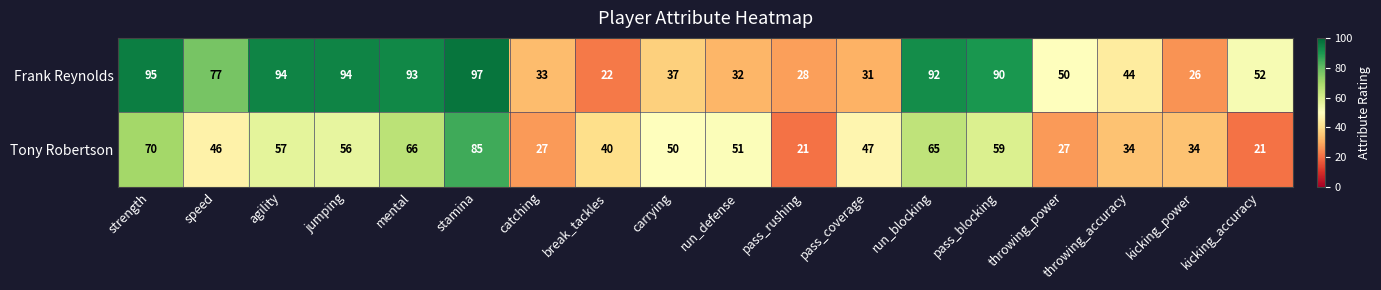

Read the Frank Reynolds value at catching.

33